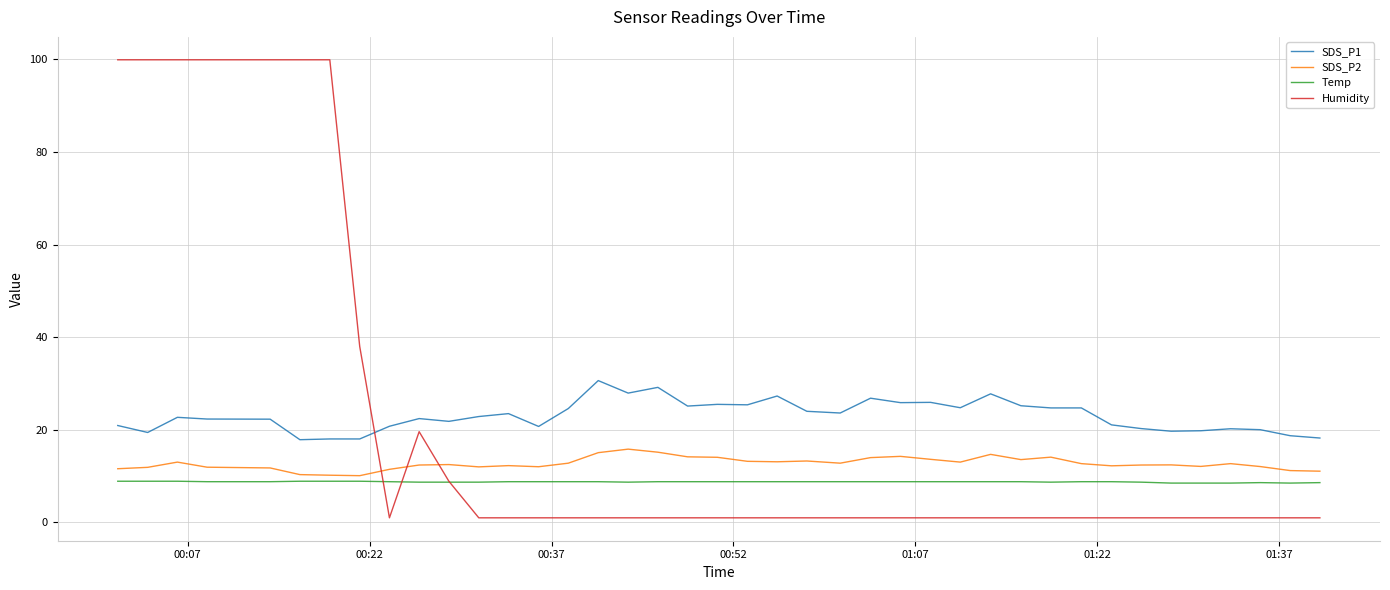

How many lines are shown in the chart?

4